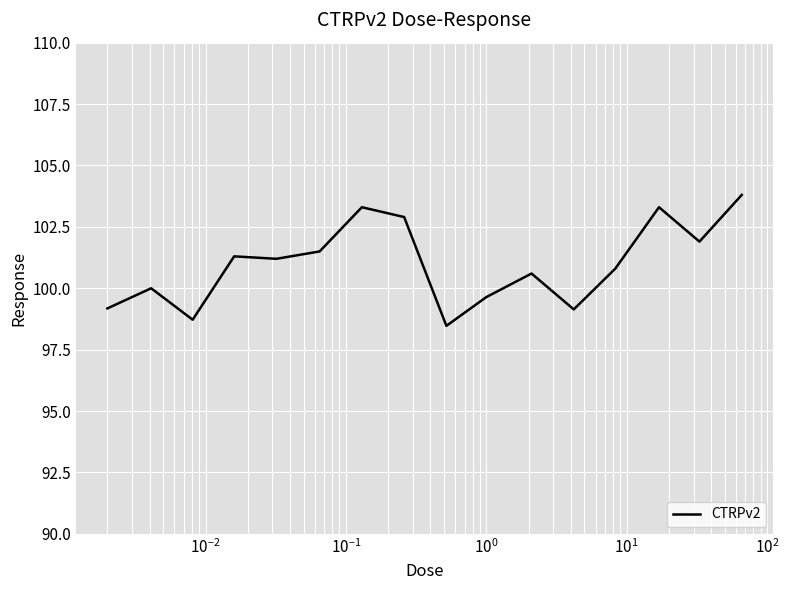

What is the maximum value shown in the chart?

103.8